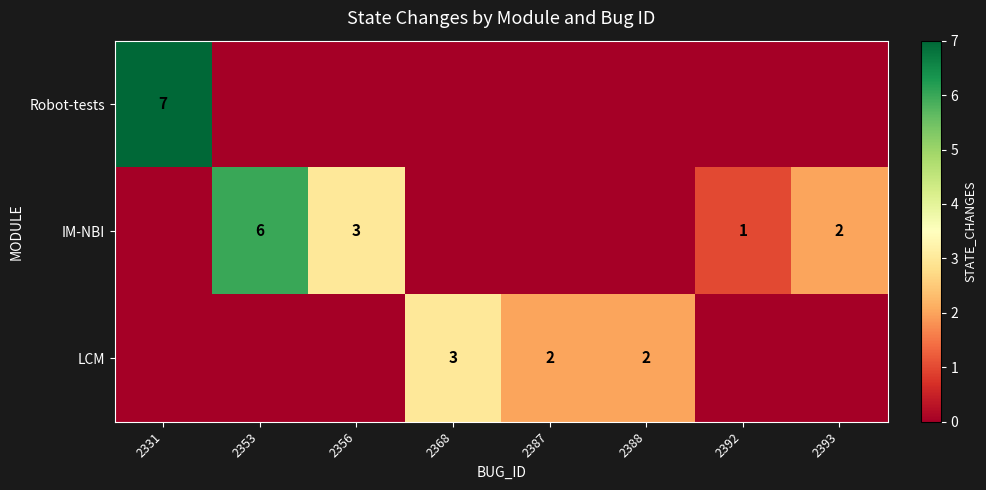

The IM-NBI series shows 3 at 2393. True or false?

False